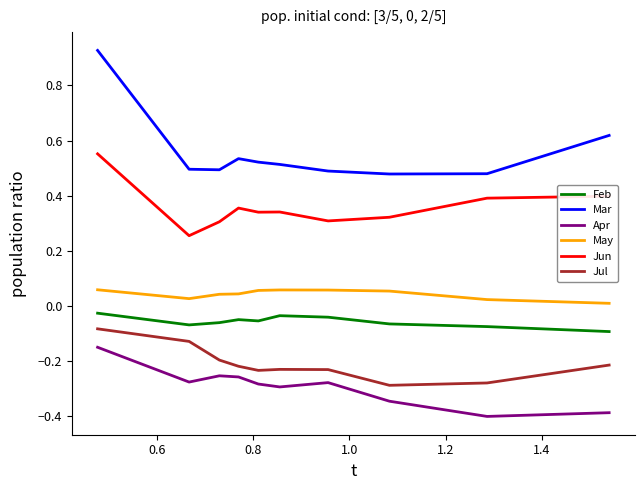

Which series has the largest total across all categories?

Mar